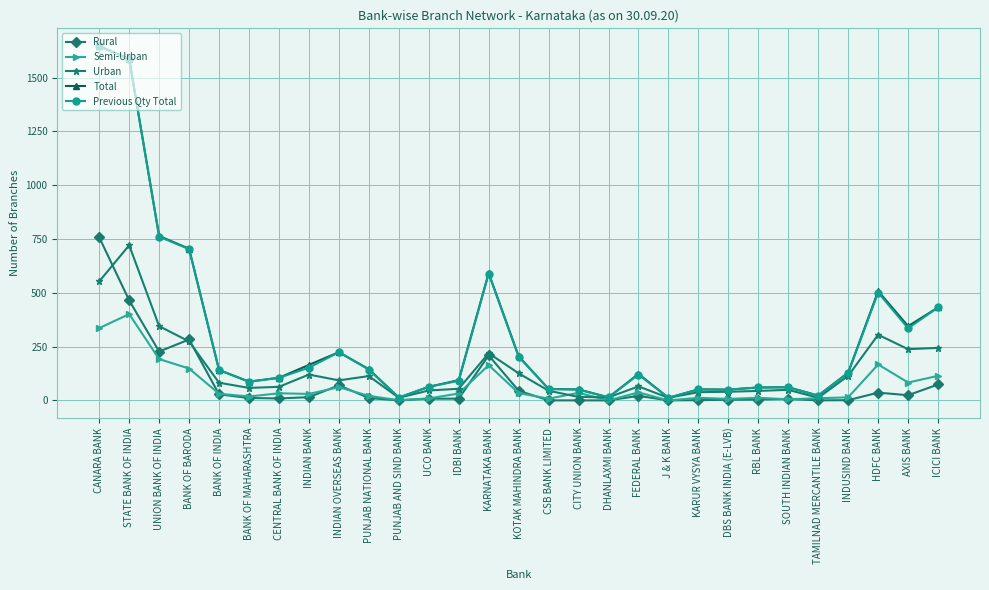

At which category is the sum across all series the highest?

CANARA BANK